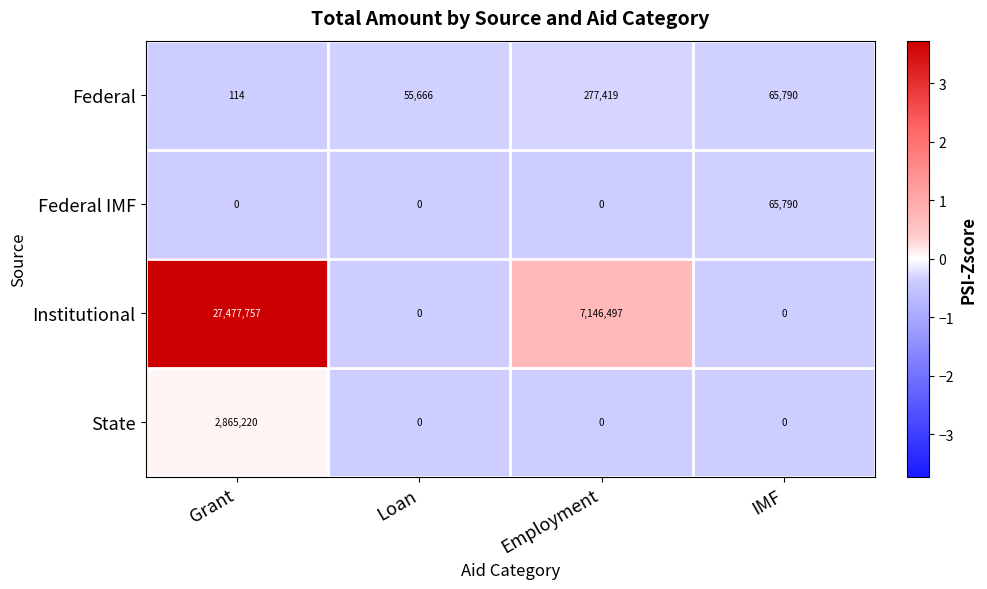

What is the greatest value displayed?

27477757